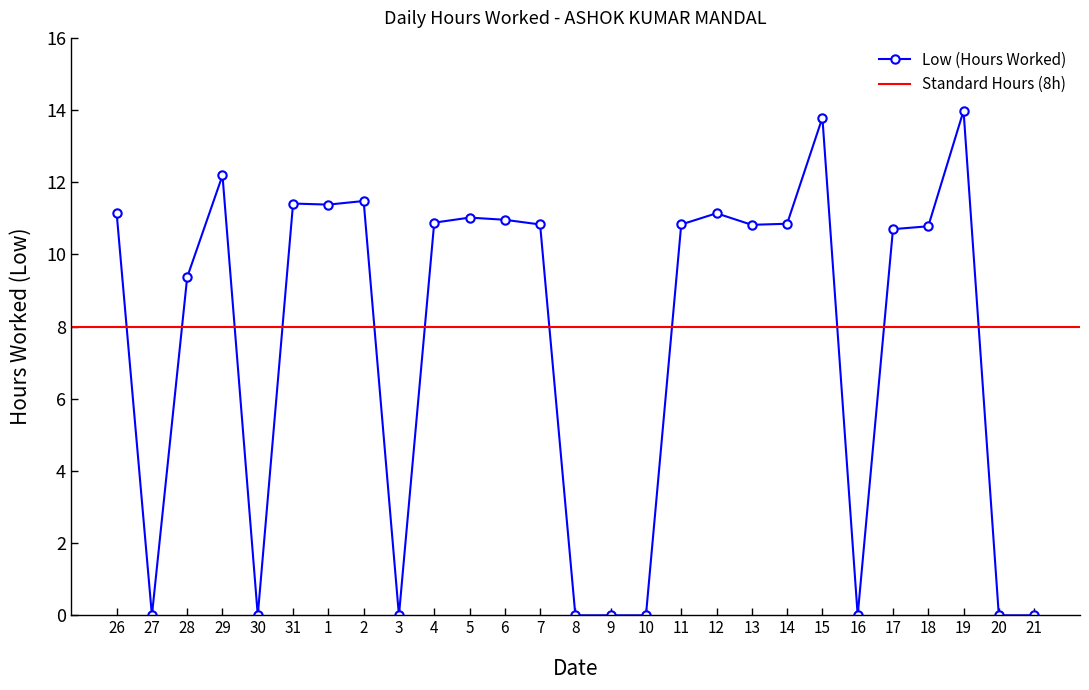

What is the label of the 27th point from the left?

21